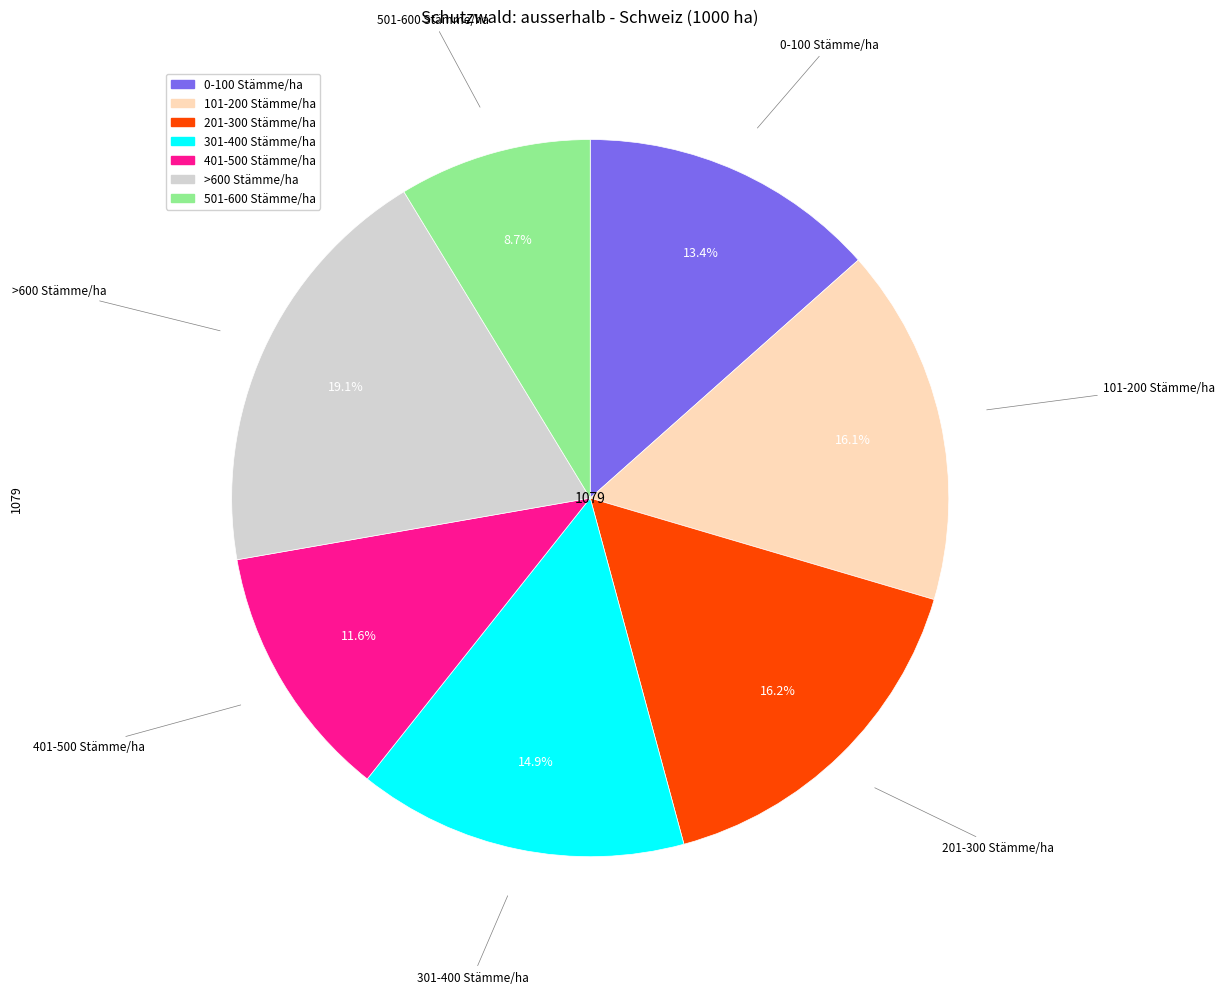

To the nearest percent, what is the combined percentage of 501-600 Stämme/ha and 401-500 Stämme/ha?

20%